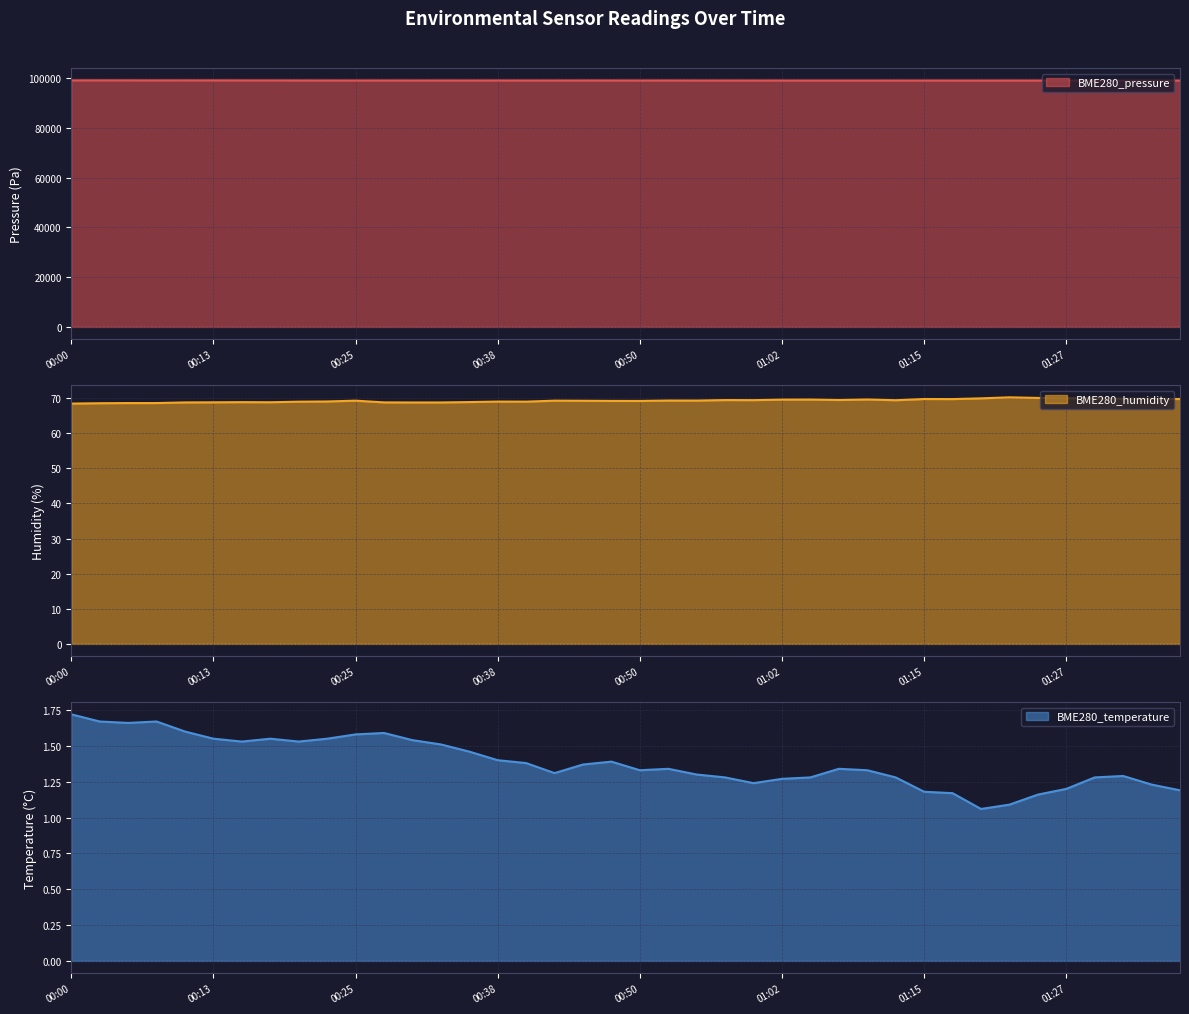

How many interior local valleys does the BME280_humidity series have?

8